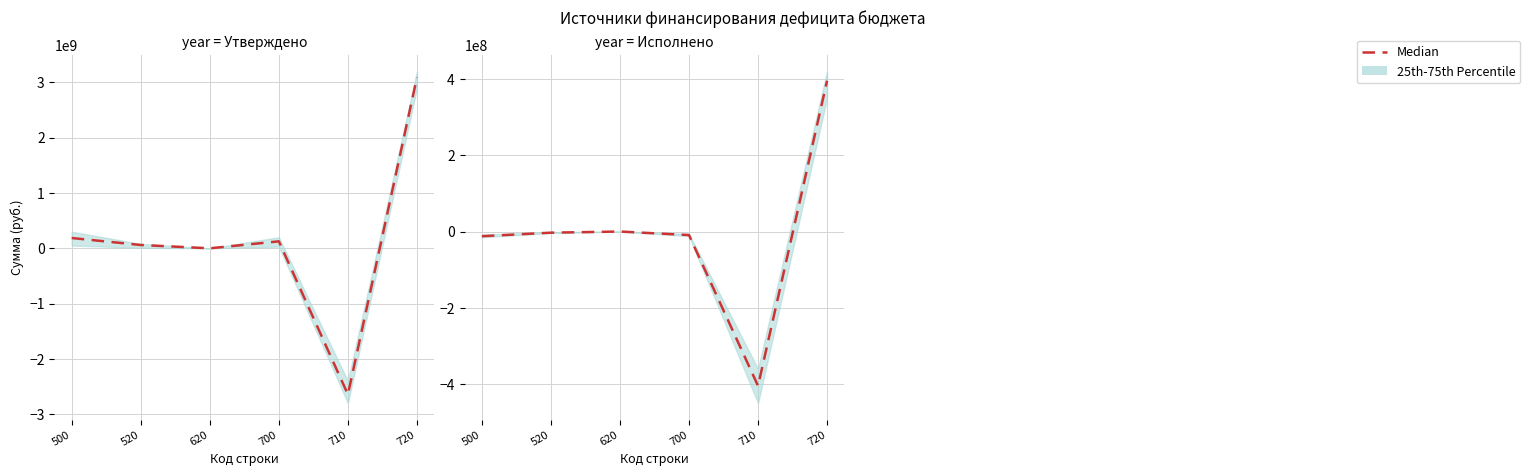

Which category has the lowest value across all series?

710